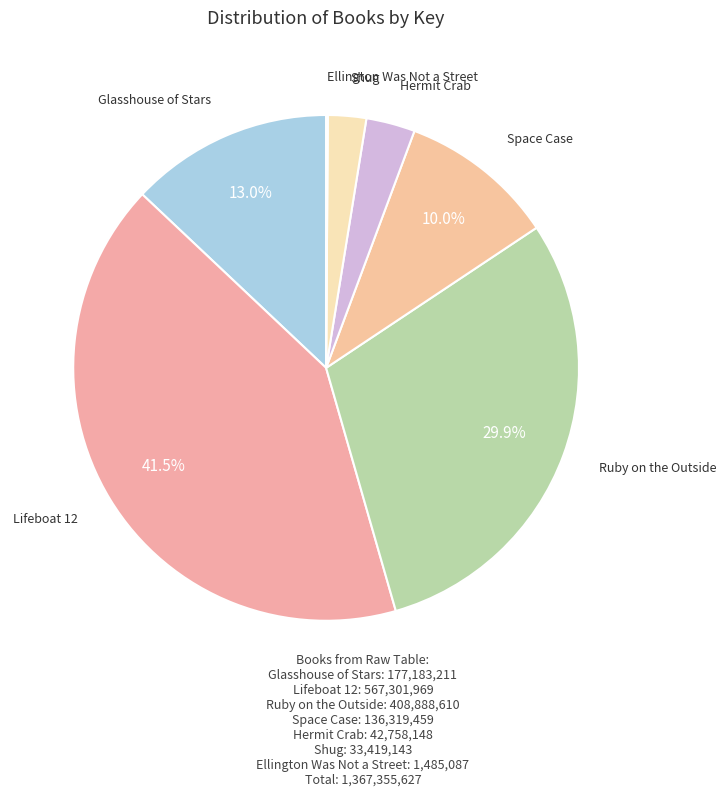

To the nearest percent, what is the difference between the largest and smallest slice percentages?

41%